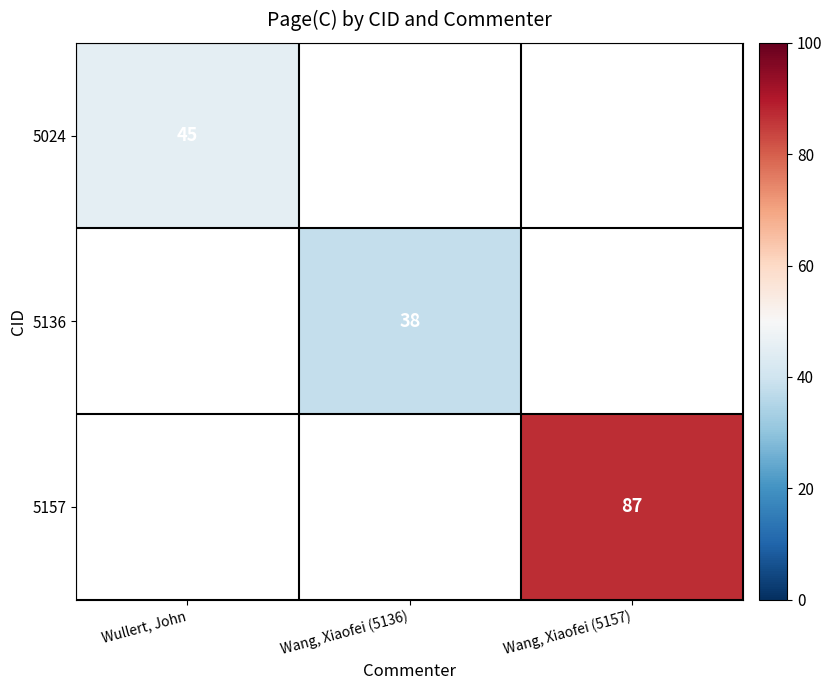

True or false: 5157 has a value of 124 at Wang, Xiaofei (5157).

False